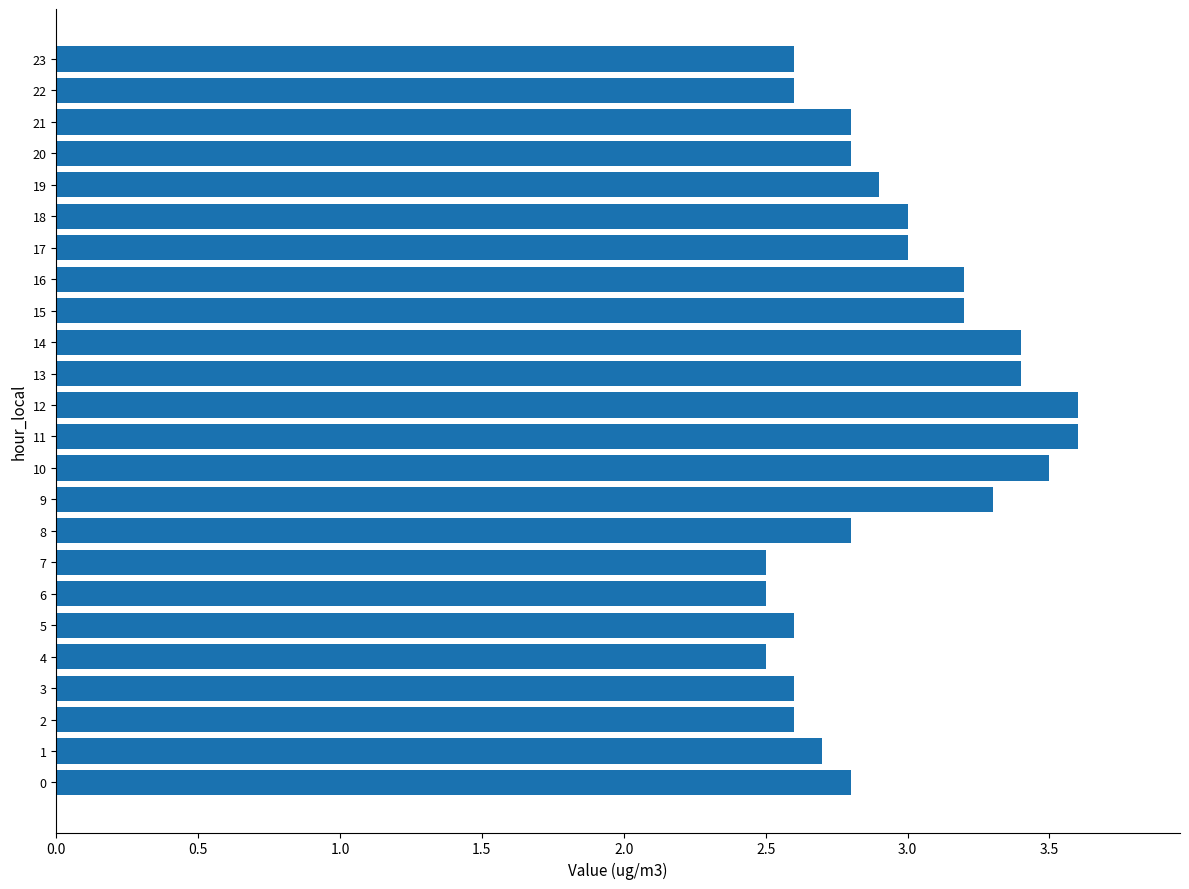

What is the greatest value displayed?

3.6